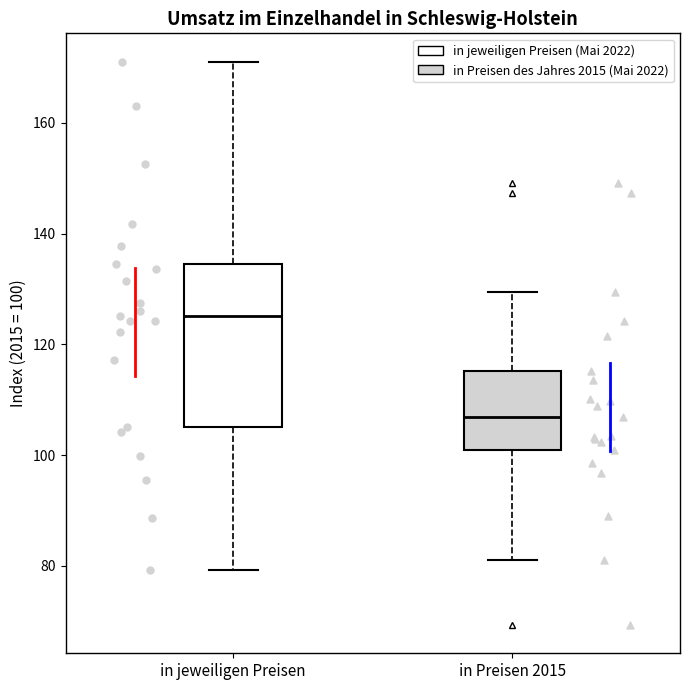

Which box has the highest median line?

in jeweiligen Preisen